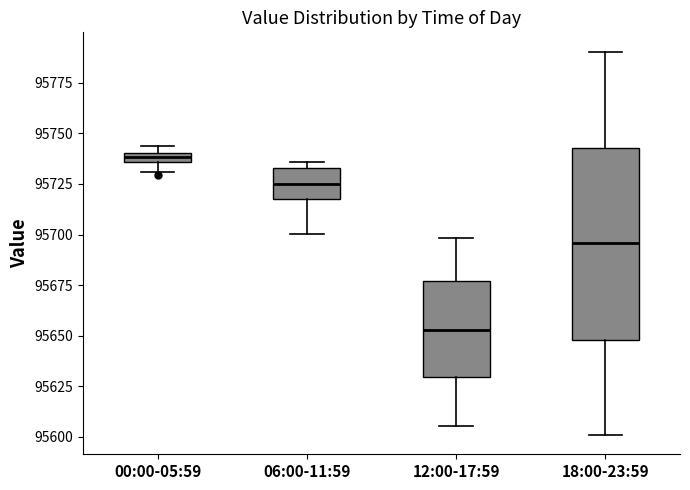

Which box has the highest median line?

00:00-05:59